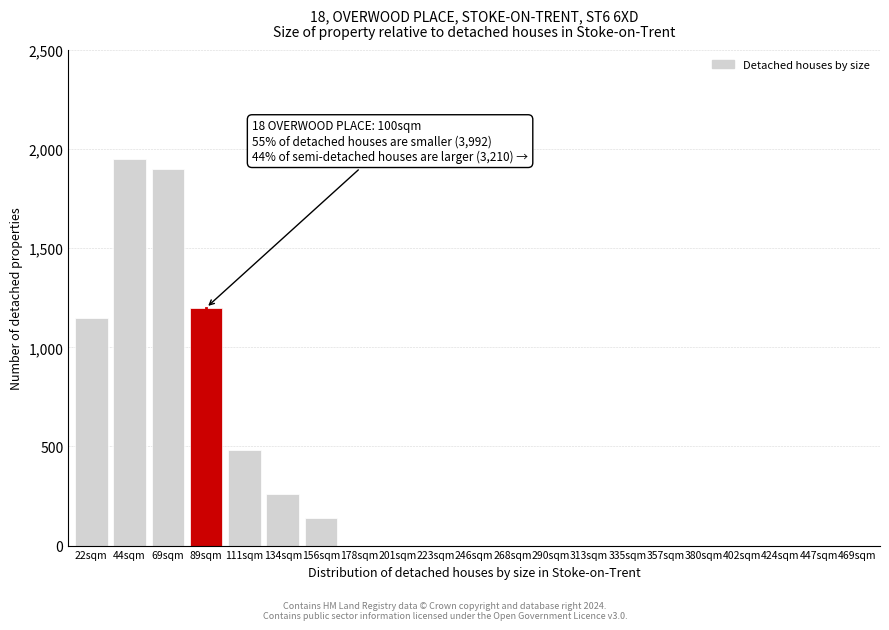

Reading left to right, transcribe all the data shown in this chart.

22sqm=1150	44sqm=1950	69sqm=1900	89sqm=1200	111sqm=480	134sqm=260	156sqm=140	178sqm=0	201sqm=0	223sqm=0	246sqm=0	268sqm=0	290sqm=0	313sqm=0	335sqm=0	357sqm=0	380sqm=0	402sqm=0	424sqm=0	447sqm=0	469sqm=0